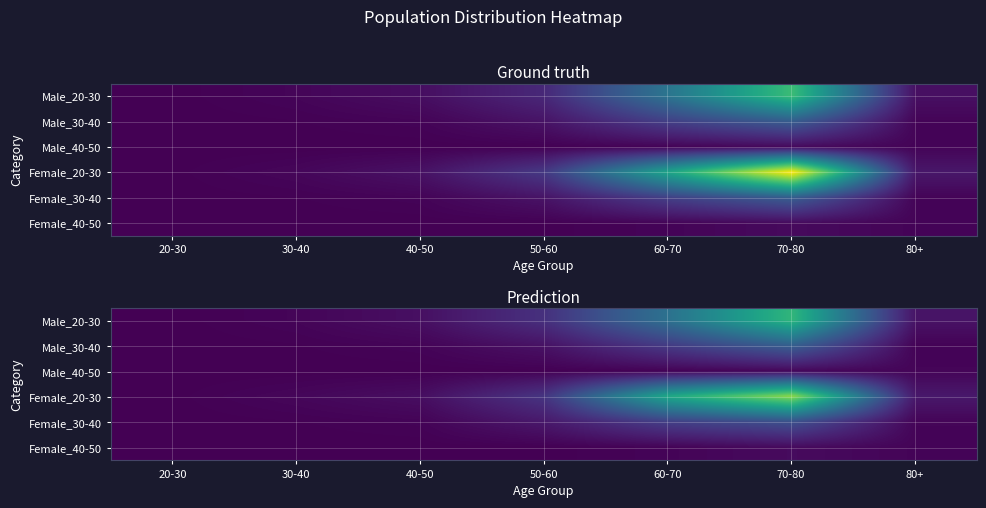

Rank the series by their maximum value, from lowest to highest.

Male_40-50, Female_40-50, Female_30-40, Male_30-40, Male_20-30, Female_20-30